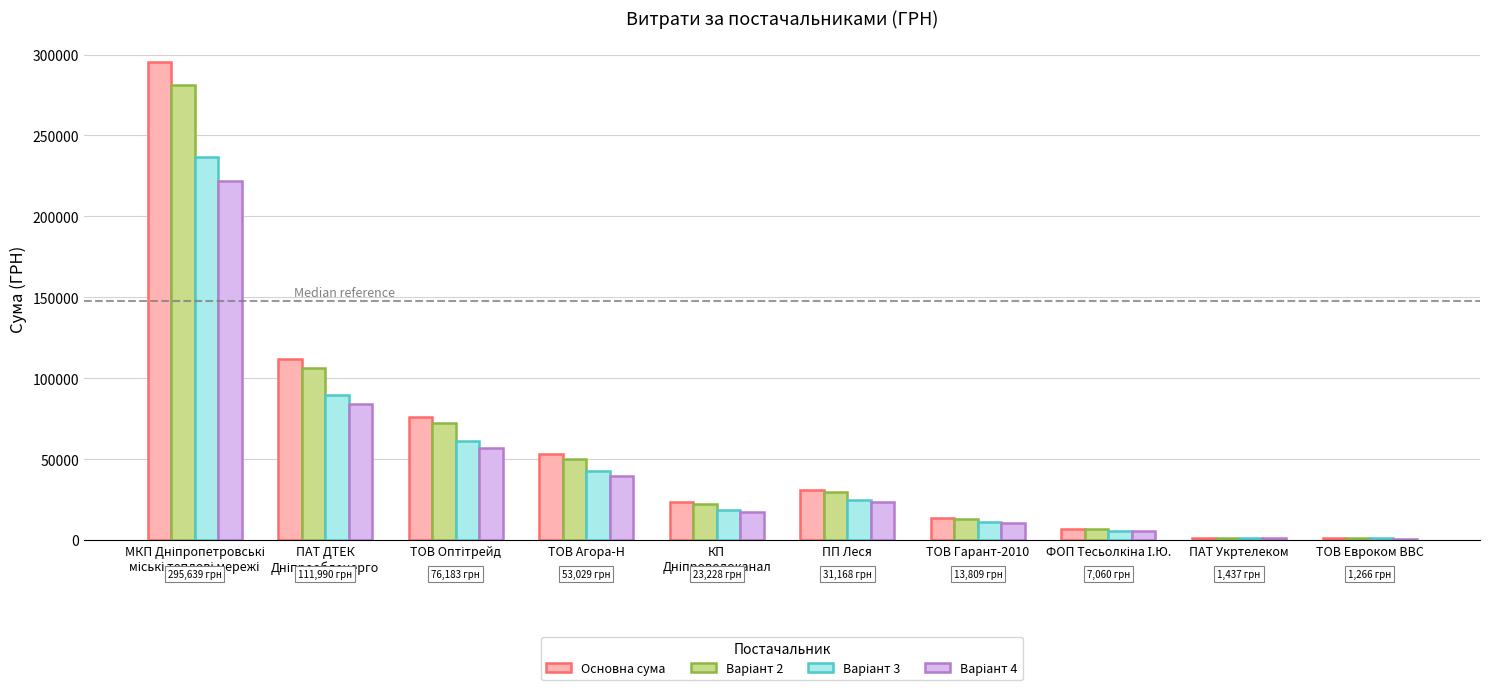

Which series has the largest range (max minus min)?

Основна сума